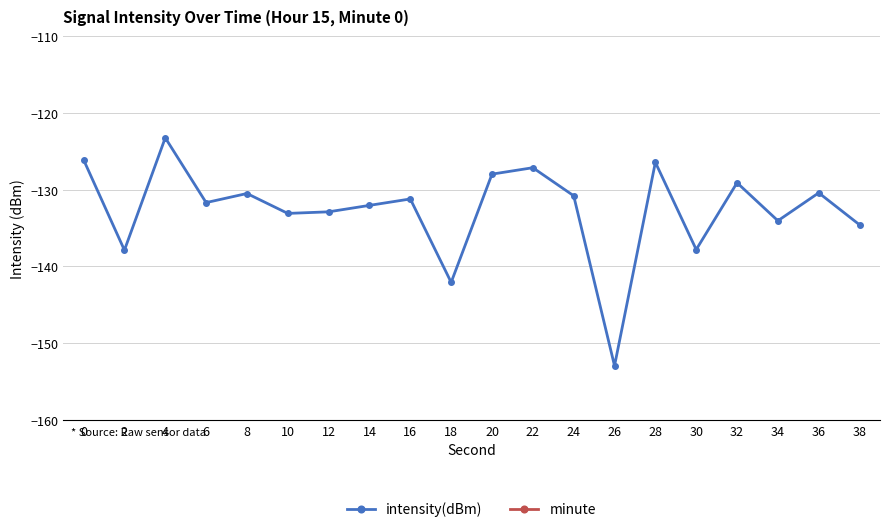

Reading left to right, what are all the values shown in this chart?

intensity(dBm): -126.1	-137.9	-123.2	-131.7	-130.5	-133.1	-132.9	-132.0	-131.2	-142.1	-128.0	-127.1	-130.8	-152.9	-126.4	-137.8	-129.1	-134.0	-130.4	-134.6
minute: 0.0	0.0	0.0	0.0	0.0	0.0	0.0	0.0	0.0	0.0	0.0	0.0	0.0	0.0	0.0	0.0	0.0	0.0	0.0	0.0